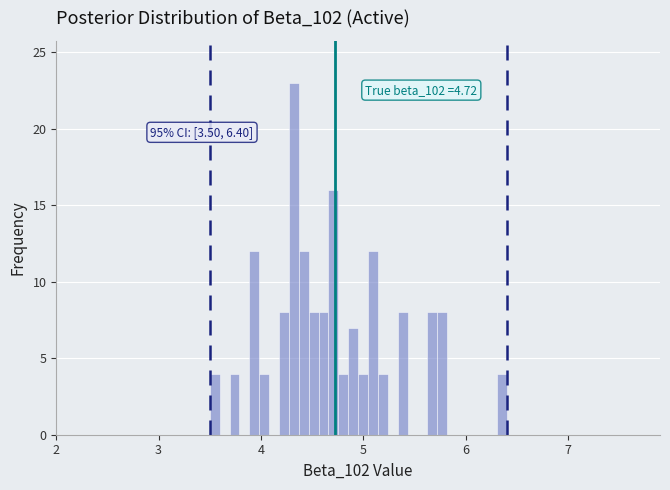

Read against the x-axis, roughly where is the centre of the tallest bar?

4.3